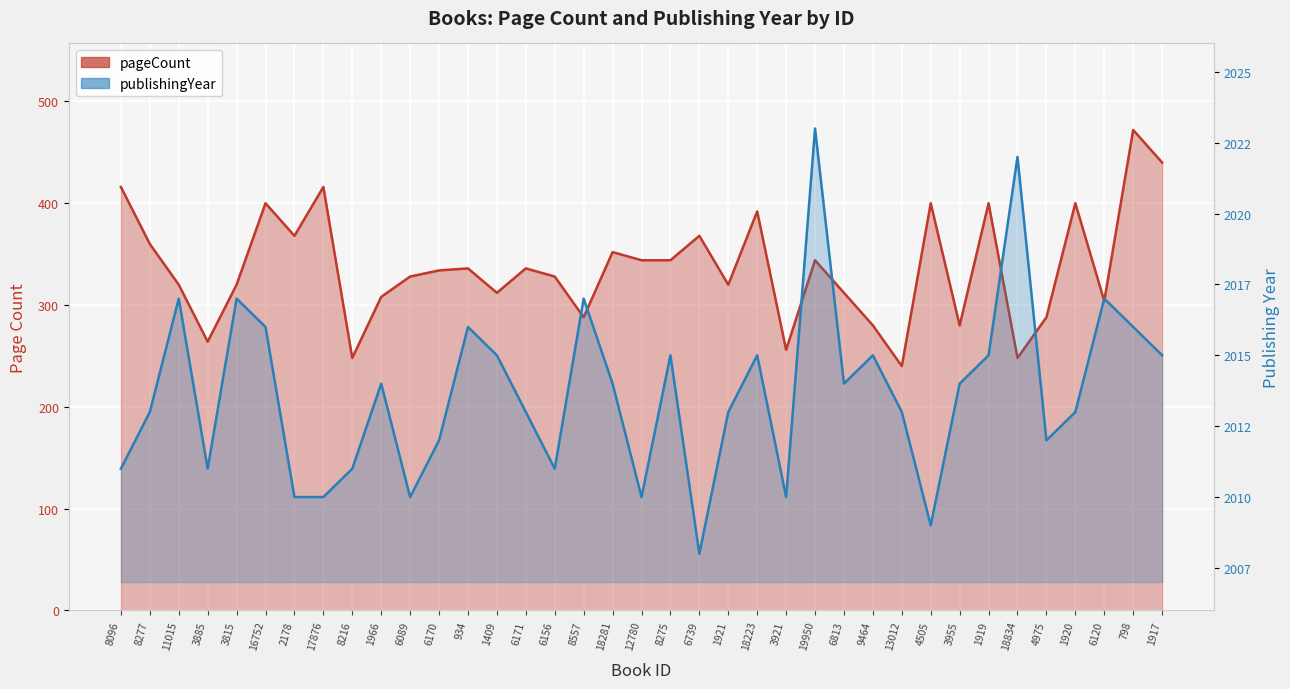

Rank the series at 798 from lowest to highest value.

pageCount, publishingYear